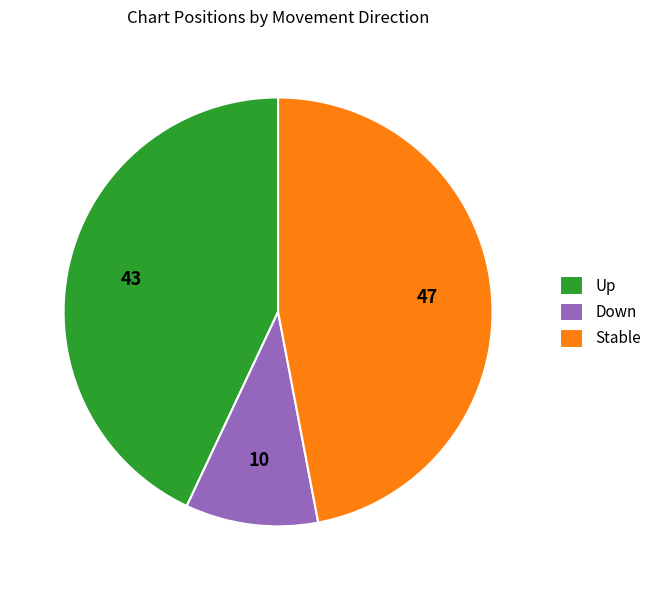

The Up slice represents 43% of the pie. True or false?

True